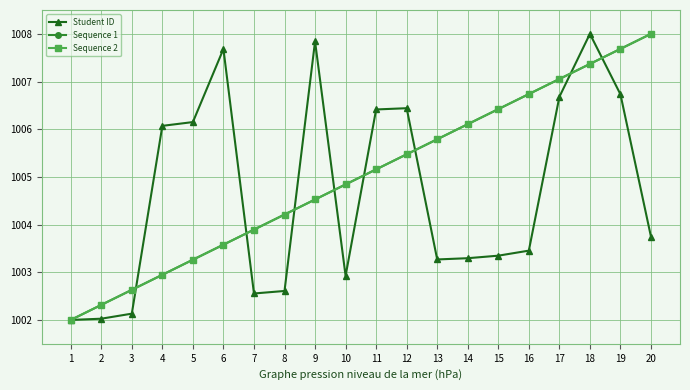

Does the chart have visible grid lines?

Yes